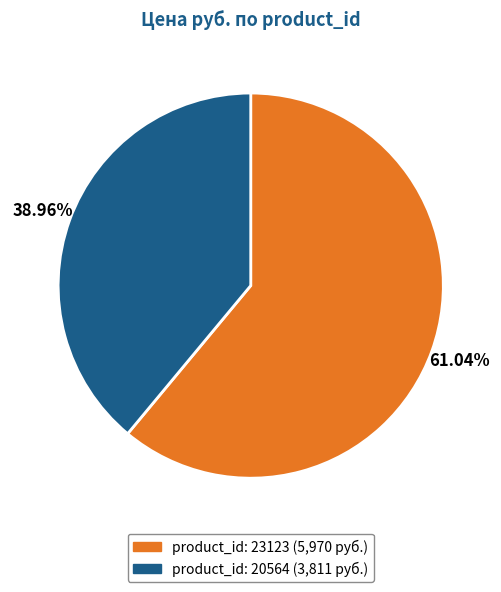

Is there any slice that represents more than half of the pie?

Yes